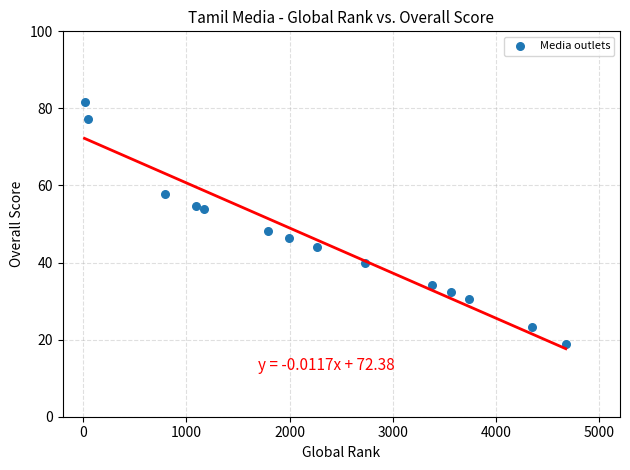

What is the range of Y values (max minus min)?

63.0